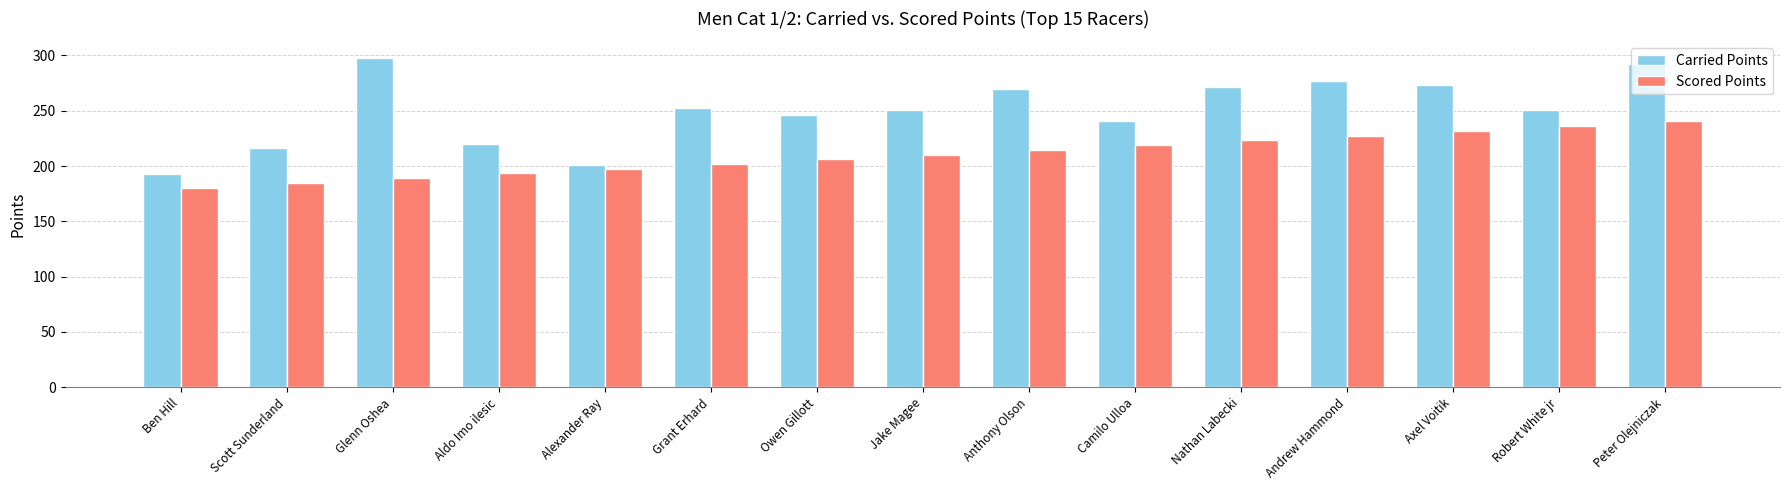

What is the highest value of the Carried Points series?

297.8